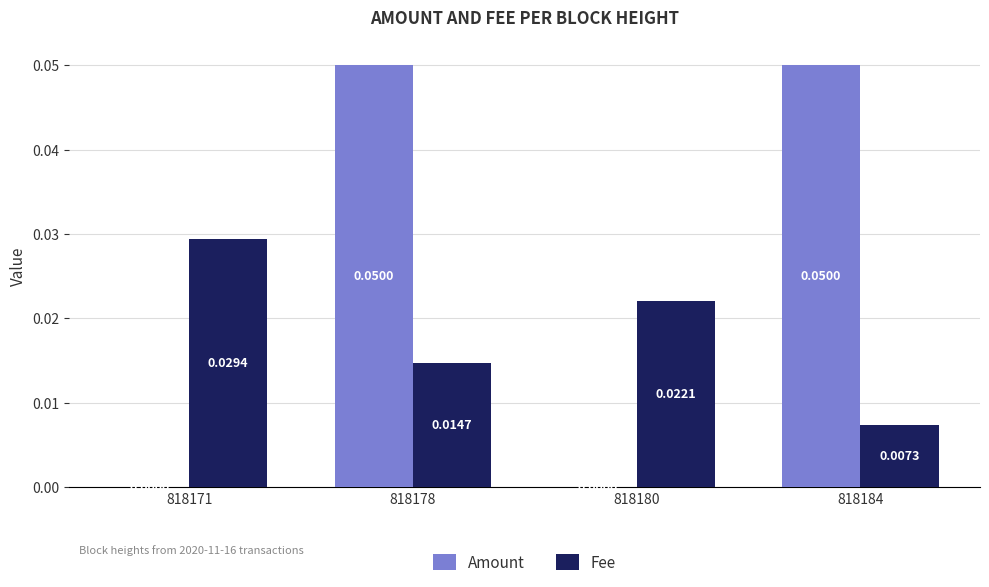

Which series changed the most between 818178 and 818180?

Amount